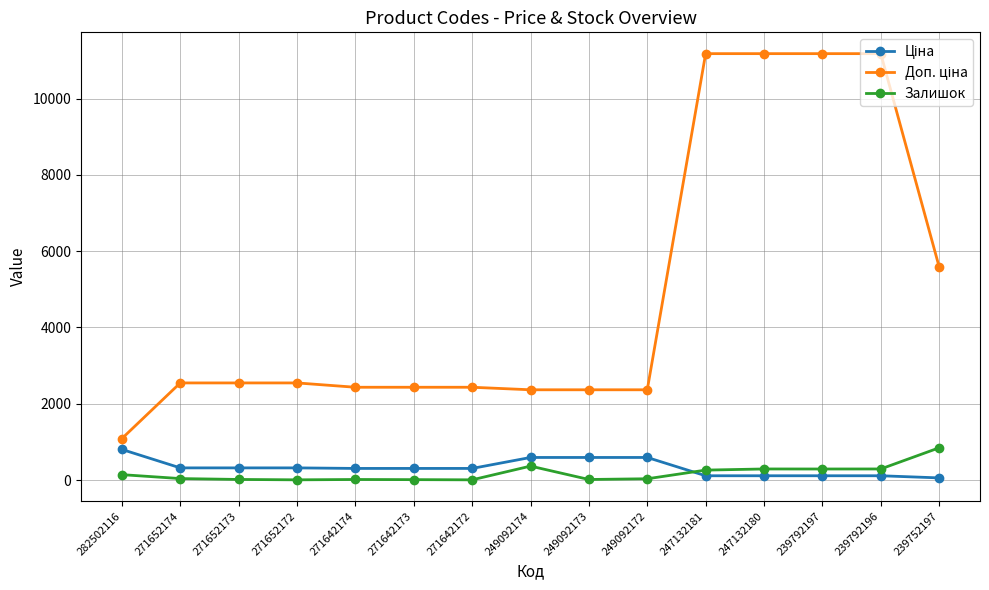

Does the chart have visible grid lines?

Yes